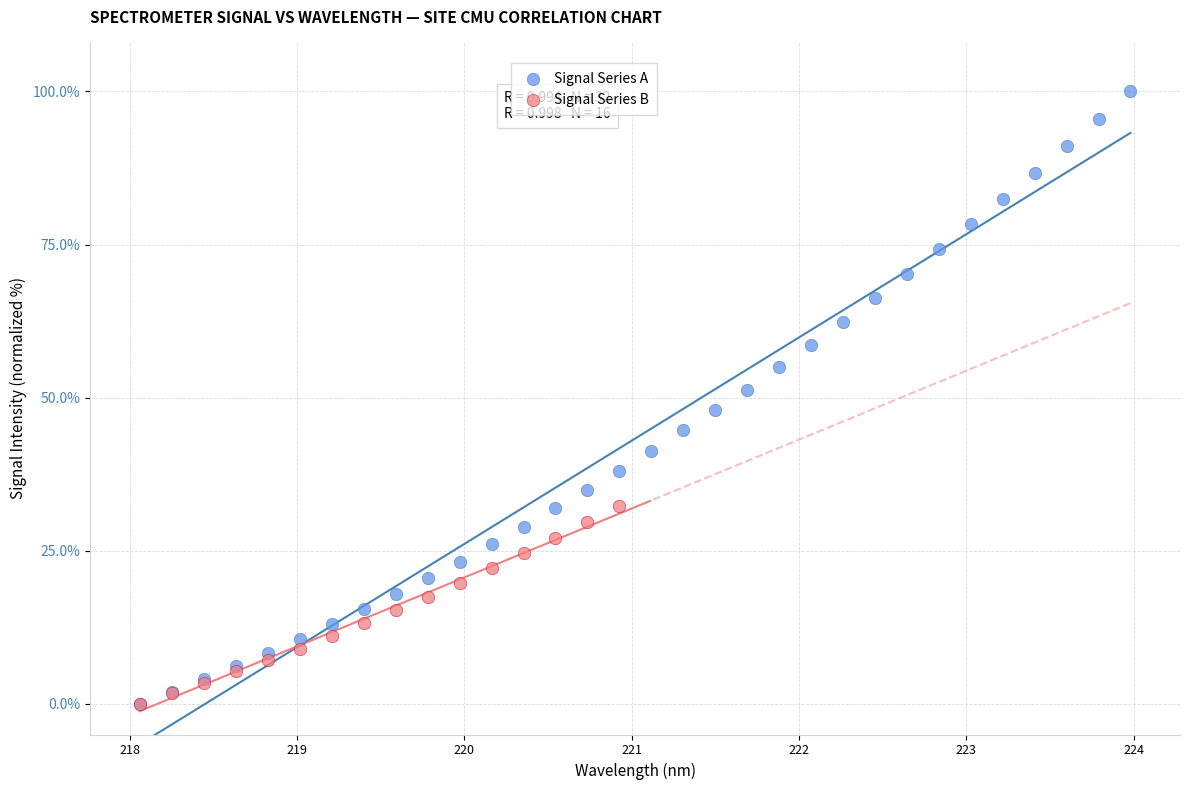

Which series contains the highest Y value?

Signal Series A